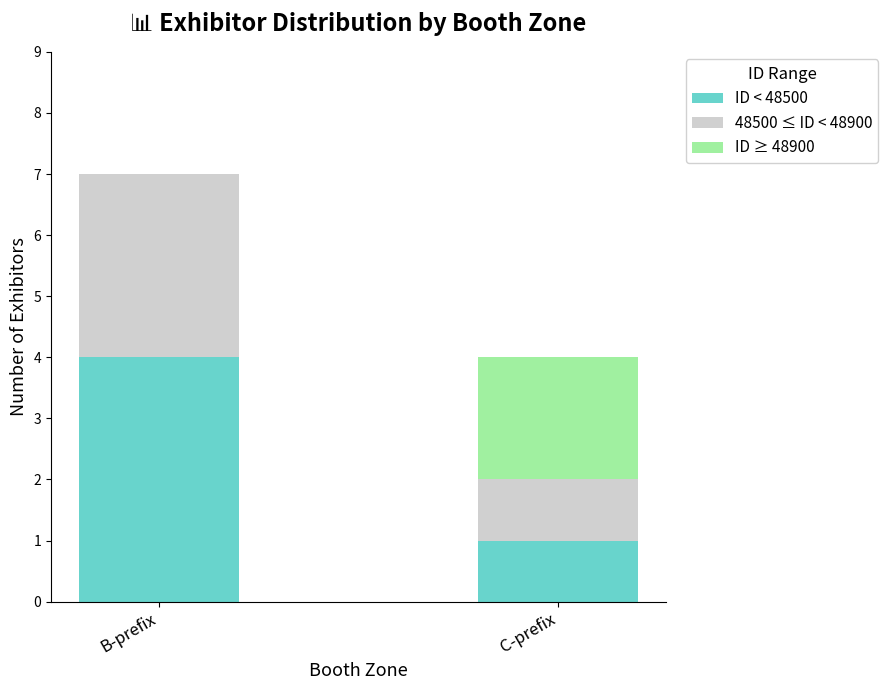

The ID < 48500 series shows 4 at B-prefix. True or false?

True